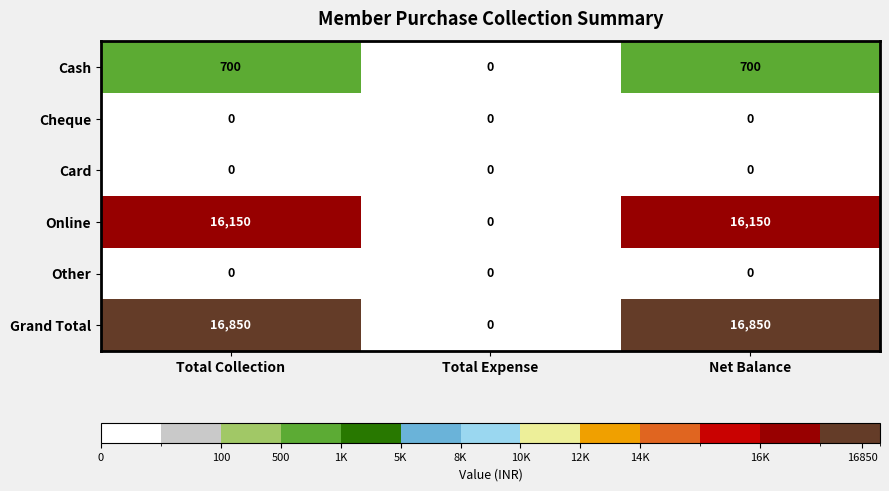

What is the average value of the Online series?

10767